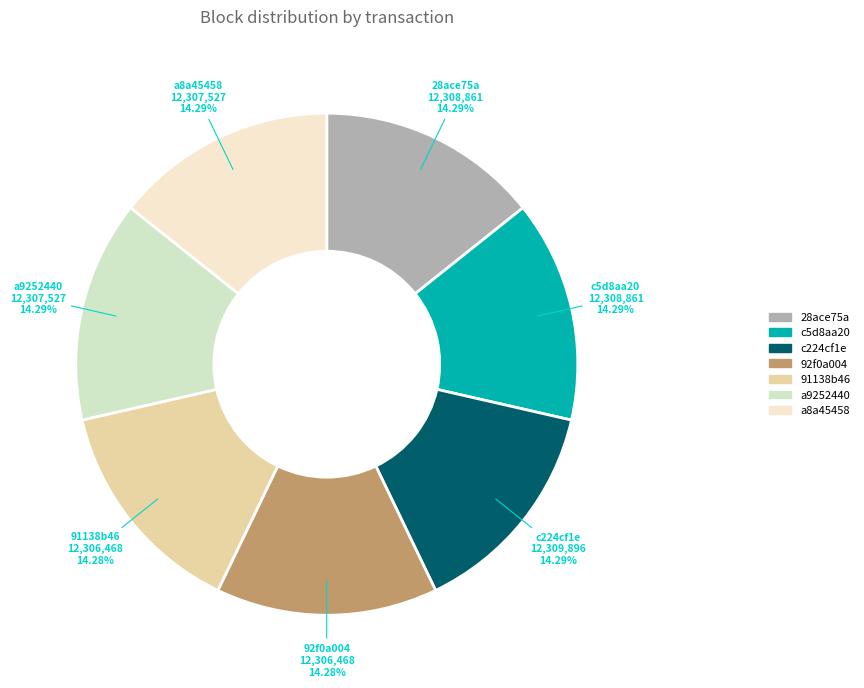

Does any single category account for the majority?

No